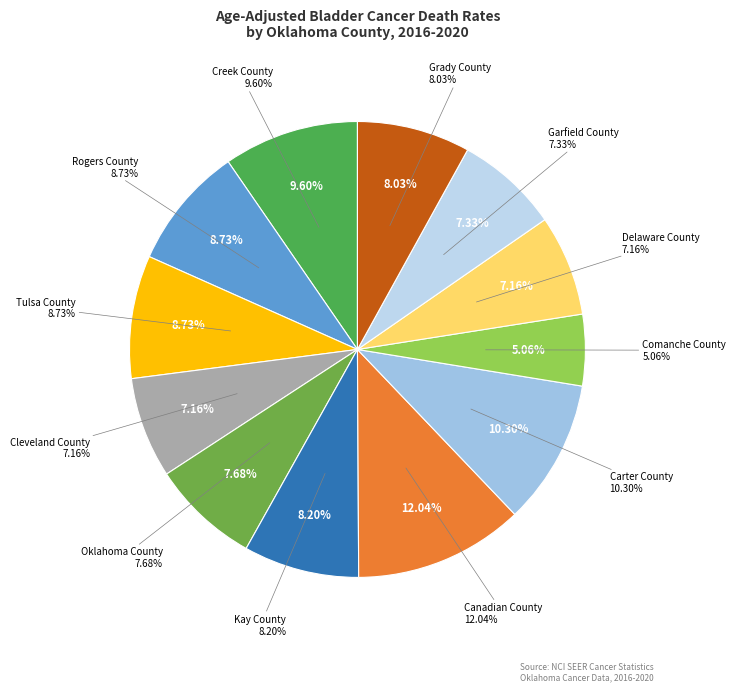

True or false: Creek County accounts for 19% of the total.

False